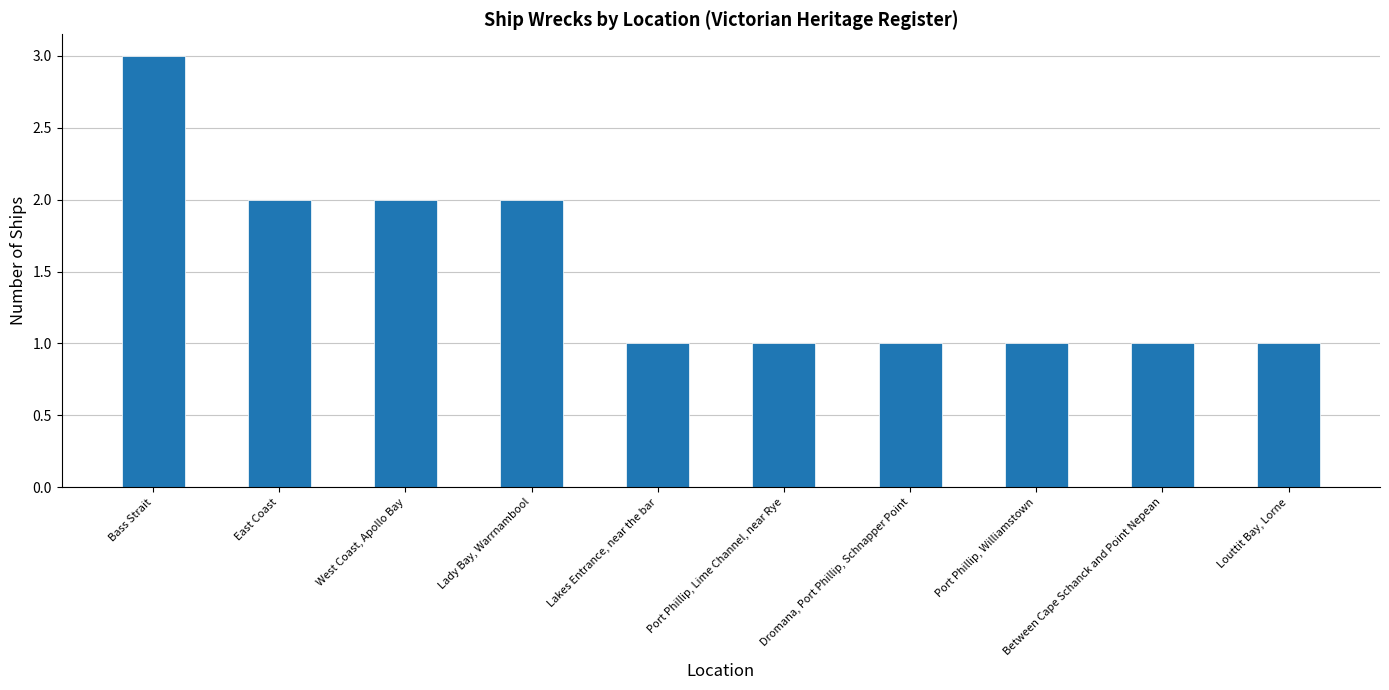

Reading left to right, transcribe all the data shown in this chart.

3	2	2	2	1	1	1	1	1	1